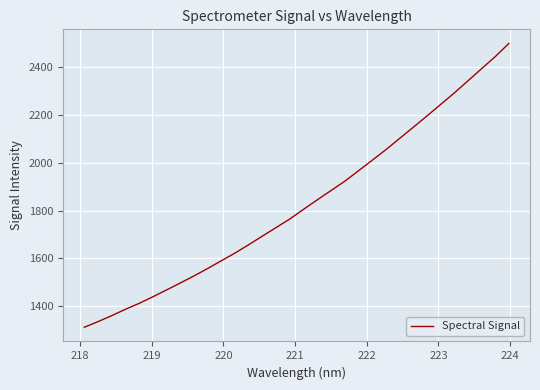

What is the average value?

1827.5